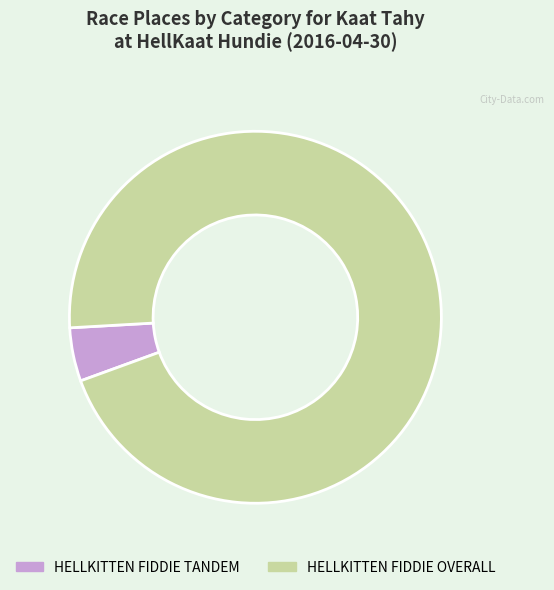

What is the ratio of the value at HELLKITTEN FIDDIE OVERALL to the value at HELLKITTEN FIDDIE TANDEM?

20.5